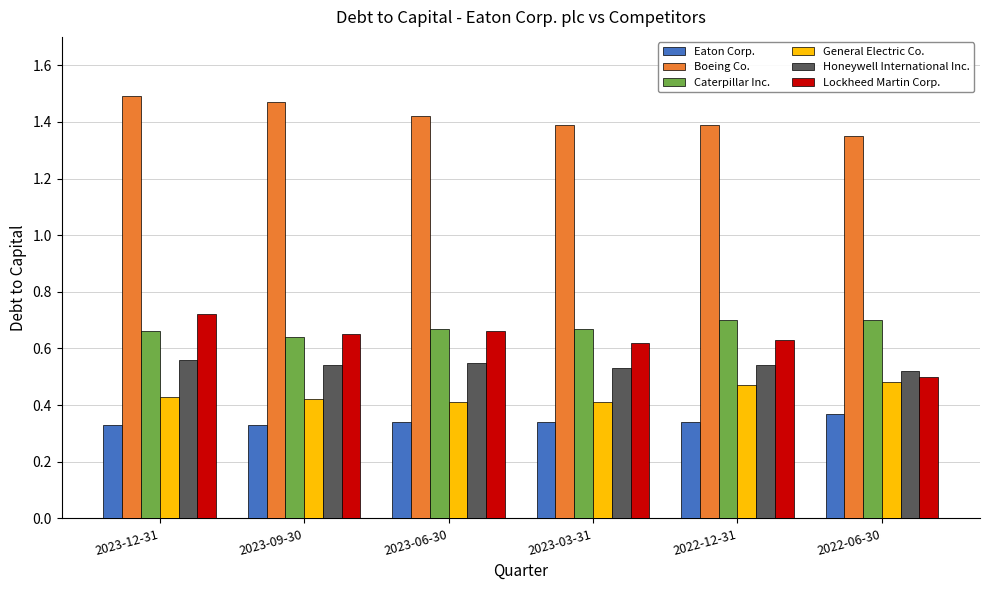

What is the sum of all Boeing Co. values?

8.5